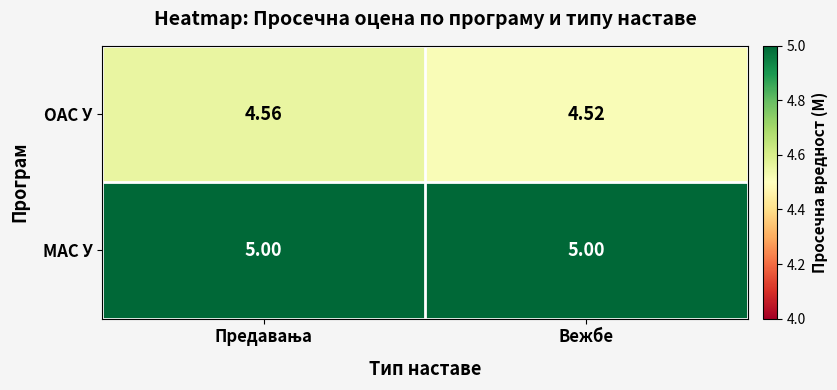

List the series in order of their overall mean, lowest first.

ОАС У, МАС У